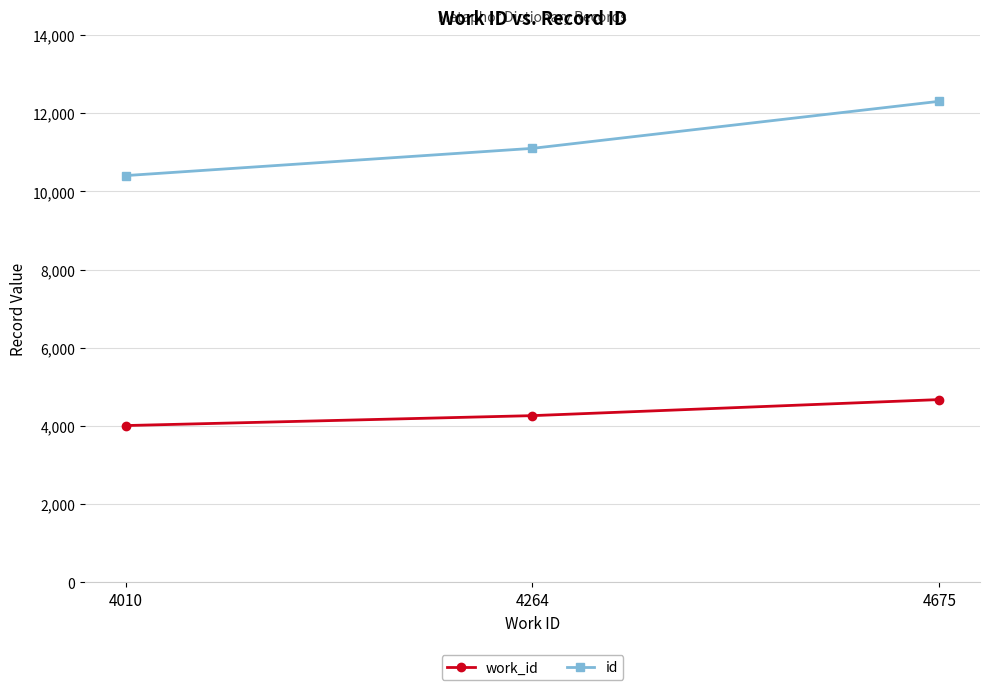

Is the value of id at 4264 greater than the value of work_id at 4675?

Yes